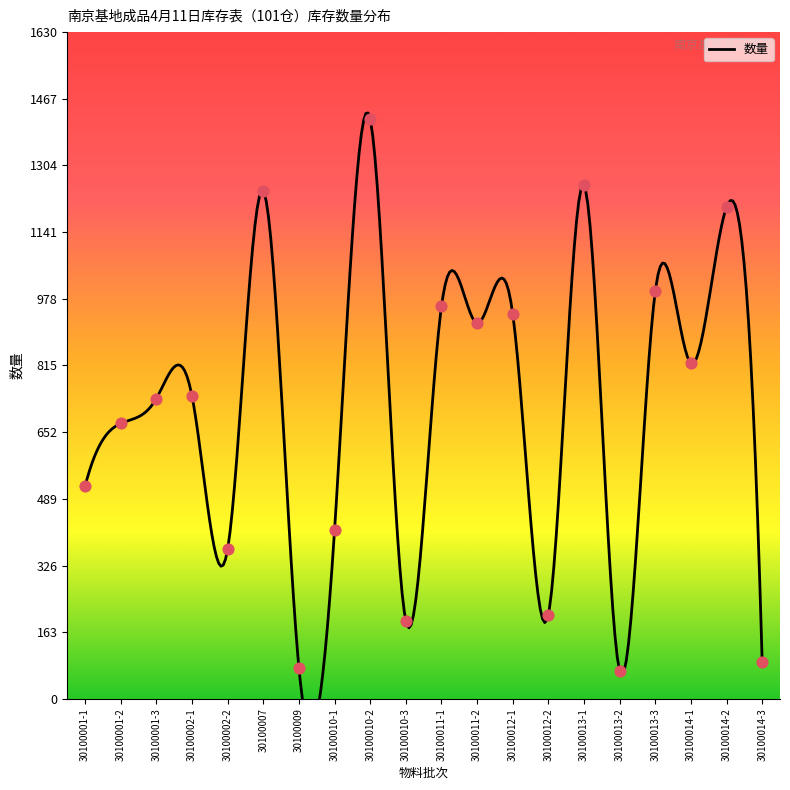

What is the change in value from 30100001-2 to 30100009?

-597